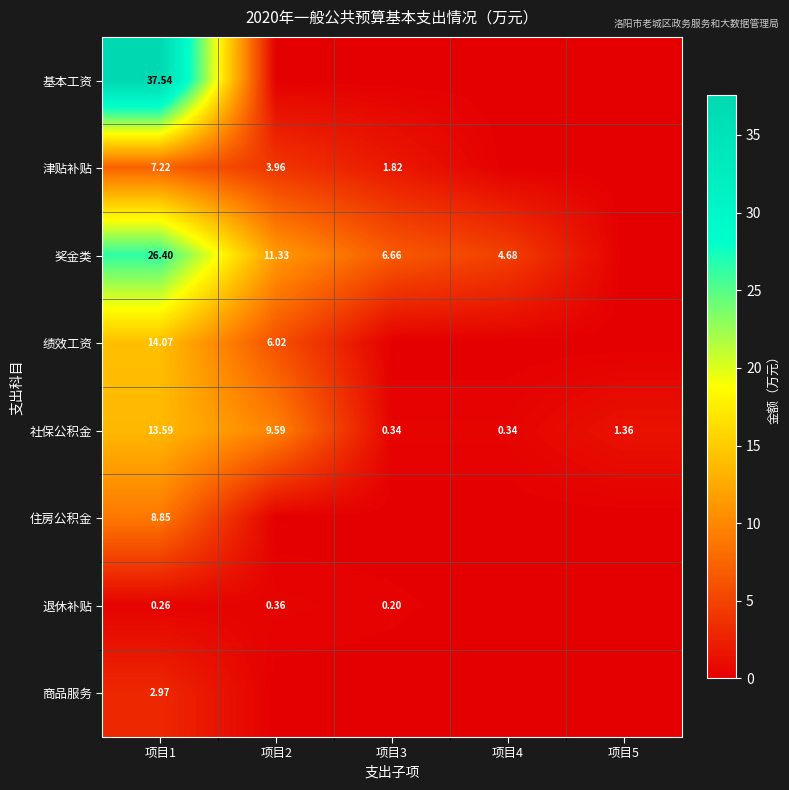

At which label does 津贴补贴 first exceed 1?

项目1